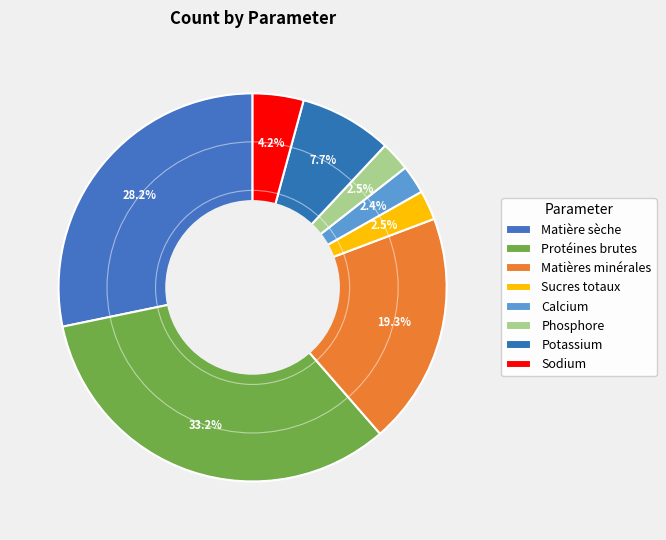

What is the smallest slice in the pie chart?

Calcium